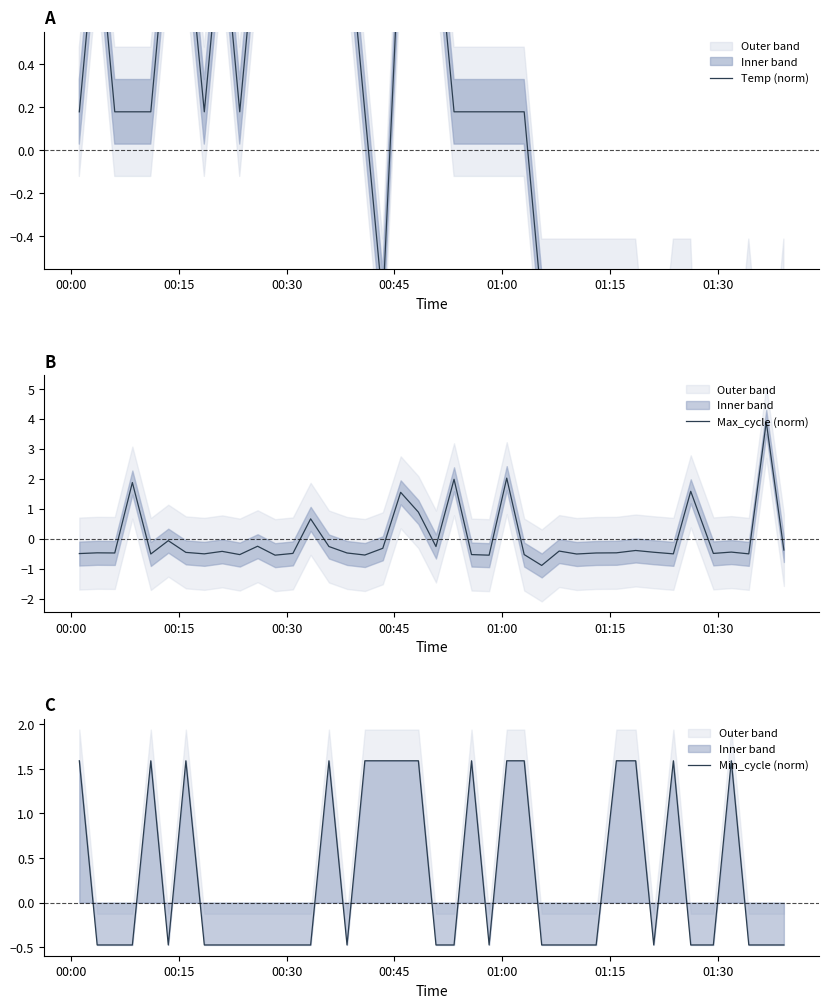

What is the maximum value for Max_cycle (norm)?

3.9